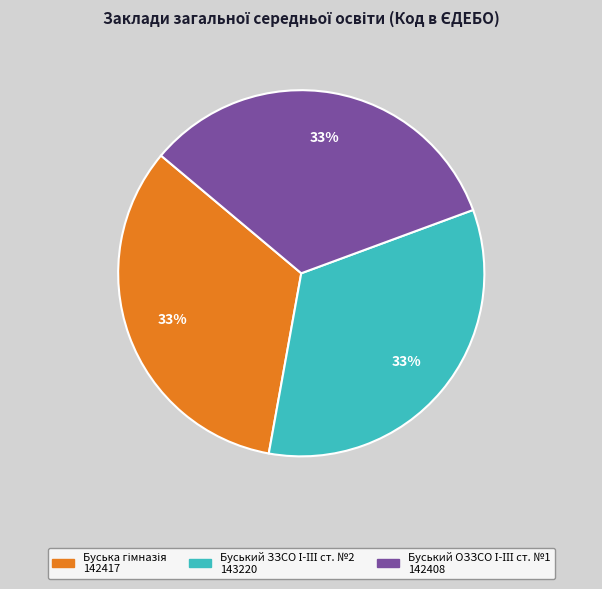

How many slices are in this pie chart?

3